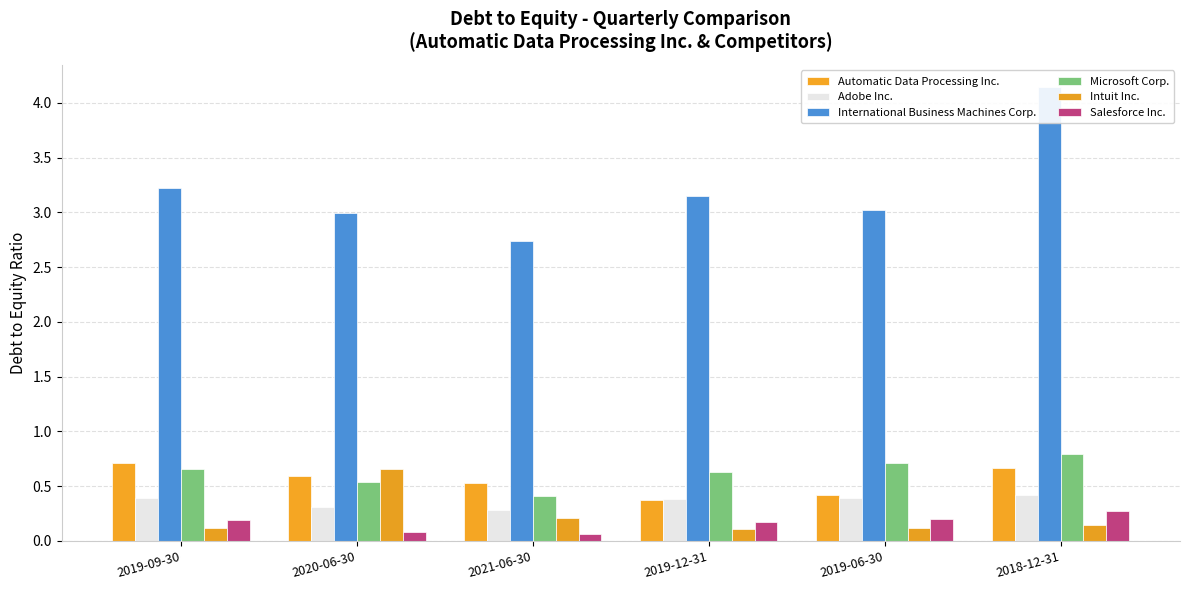

What is the smallest value displayed?

0.1